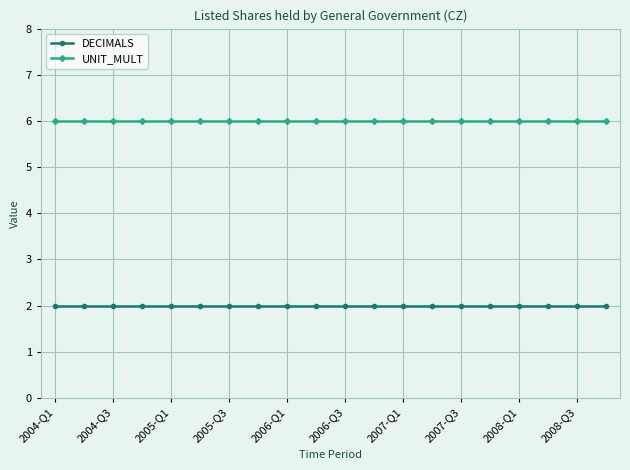

How many lines are shown in the chart?

2